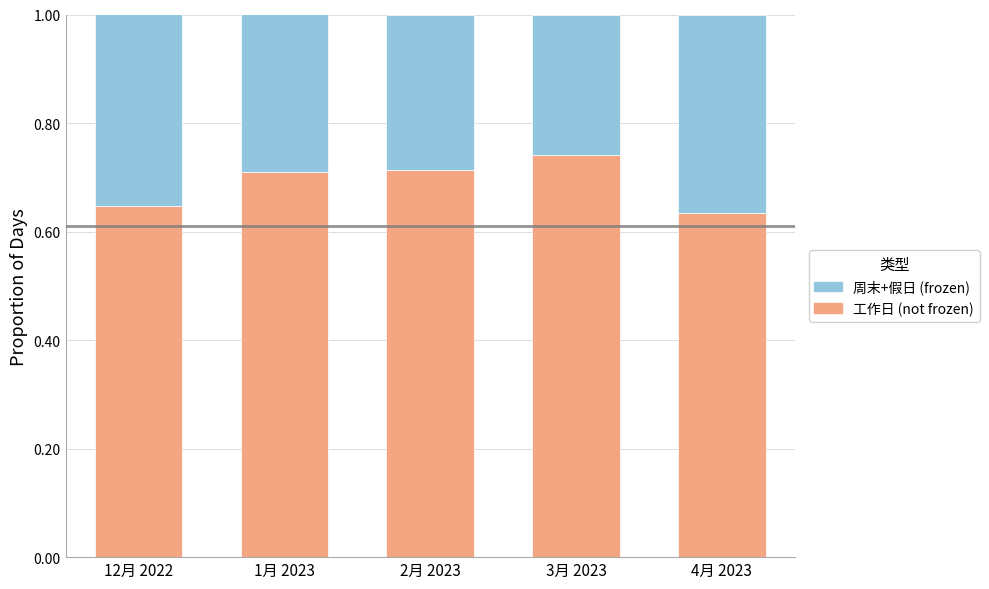

Which has a higher value, 4月 2023 or 2月 2023?

2月 2023